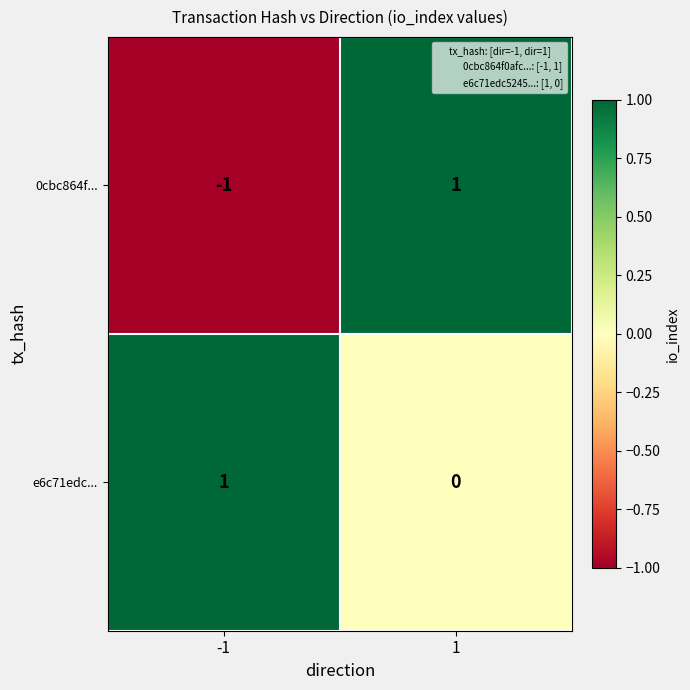

Which series has the widest spread of values?

0cbc864f...